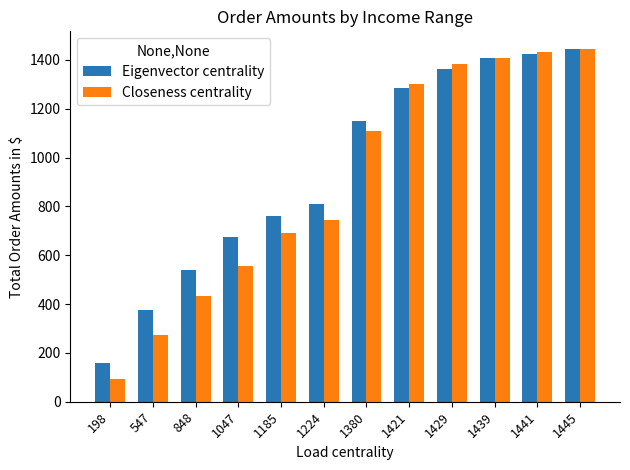

Reading right to left, list all the values displayed in this chart.

Eigenvector centrality: 1445=1445	1441=1425	1439=1409	1429=1362	1421=1287	1380=1148	1224=812	1185=762	1047=675	848=539	547=374	198=158
Closeness centrality: 1445=1445	1441=1433	1439=1410	1429=1383	1421=1300	1380=1109	1224=745	1185=690	1047=554	848=435	547=275	198=92